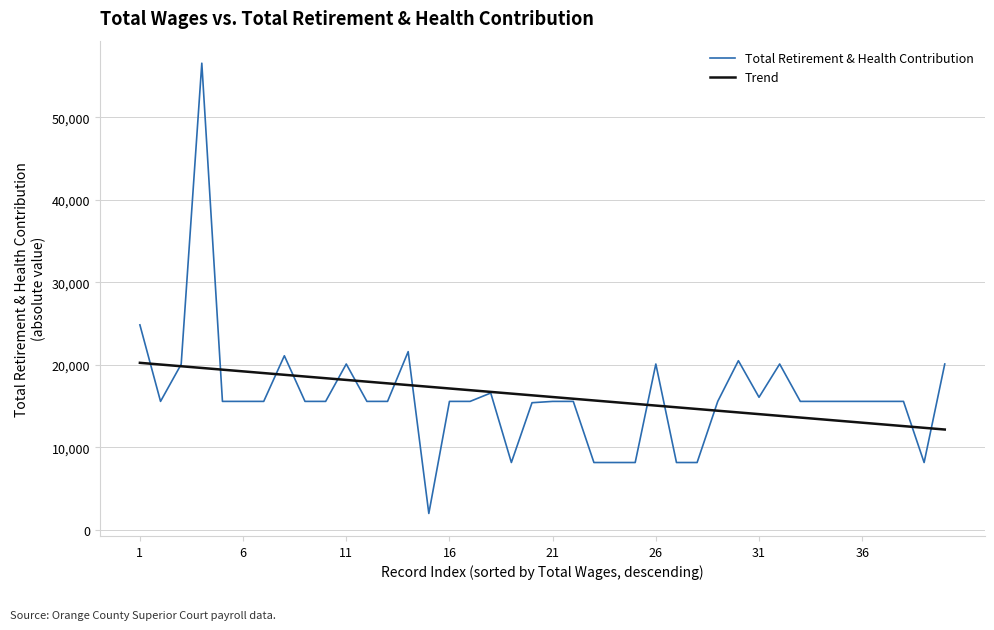

Which series has the largest range (max minus min)?

Total Retirement & Health Contribution